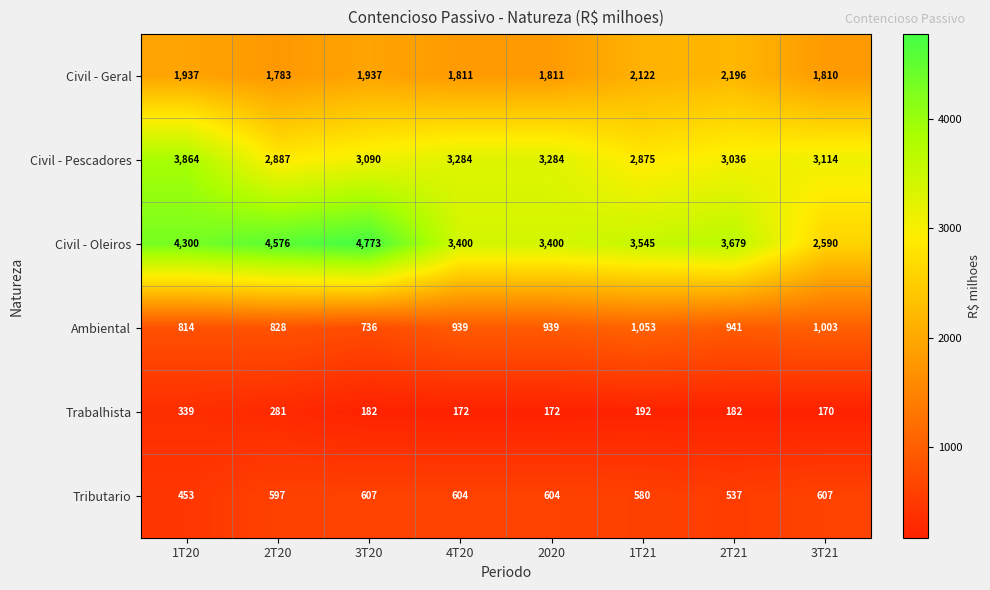

What is the difference between the maximum and minimum values in the Tributario series?

154